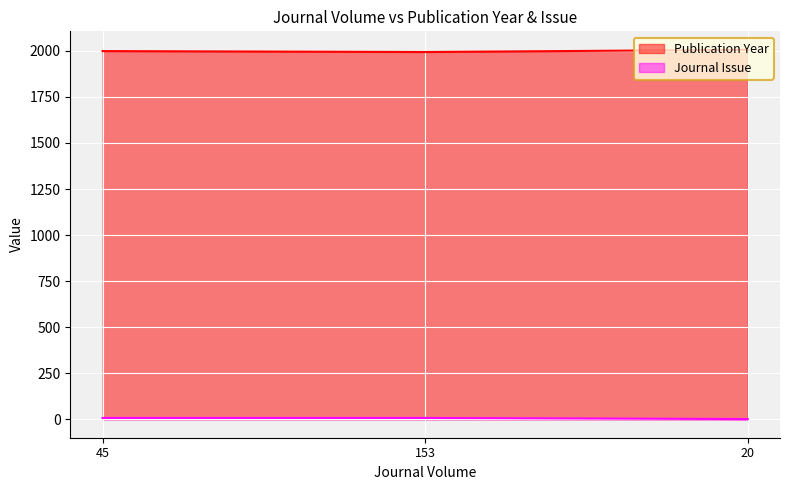

What is the total value across all series at 45?

2006